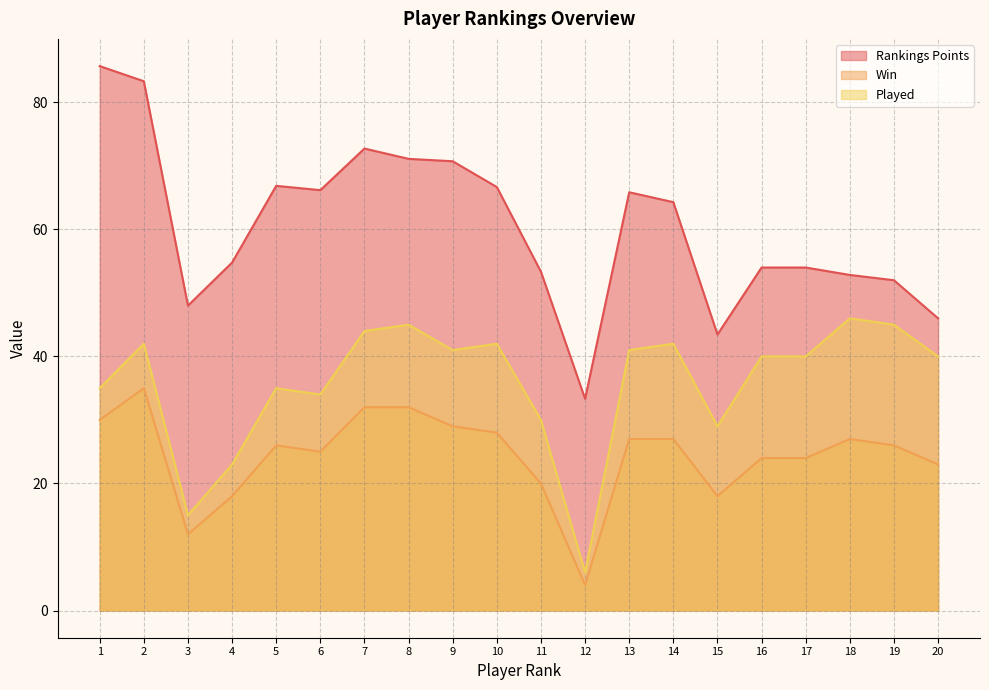

True or false: Win and Played intersect in this chart.

False